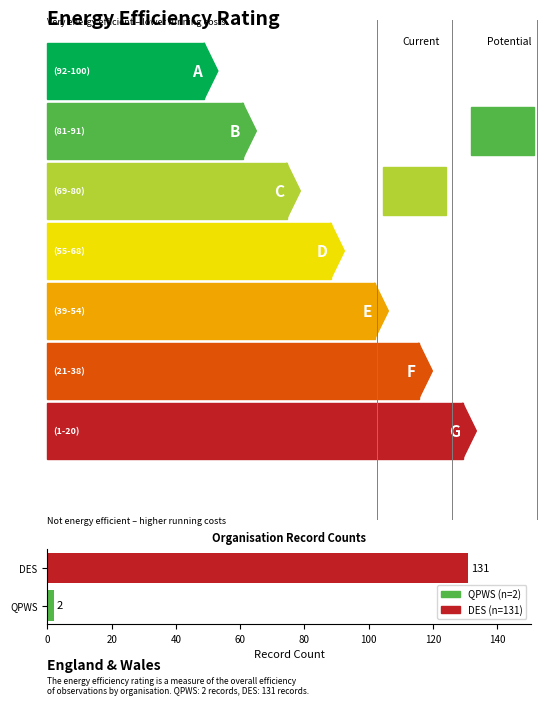

Reading bottom to top, what are all the values shown in this chart?

QPWS=2	DES=131